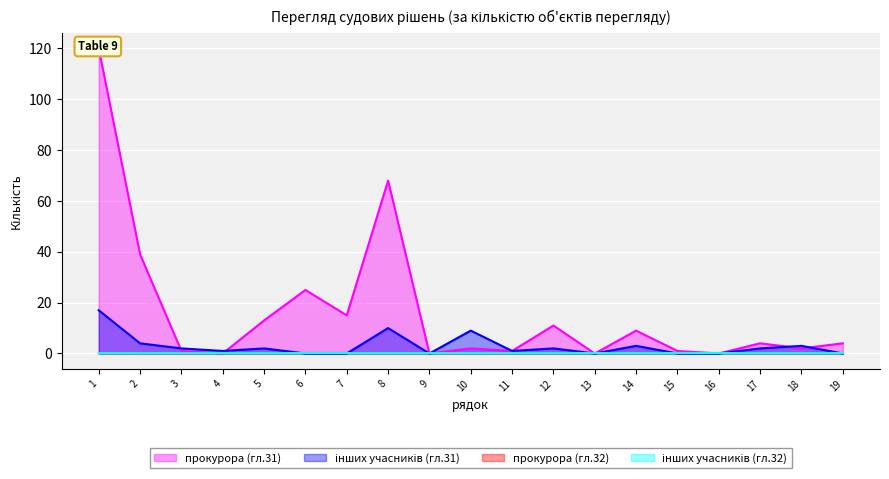

What value does the прокурора (гл.31) series have at 19?

4